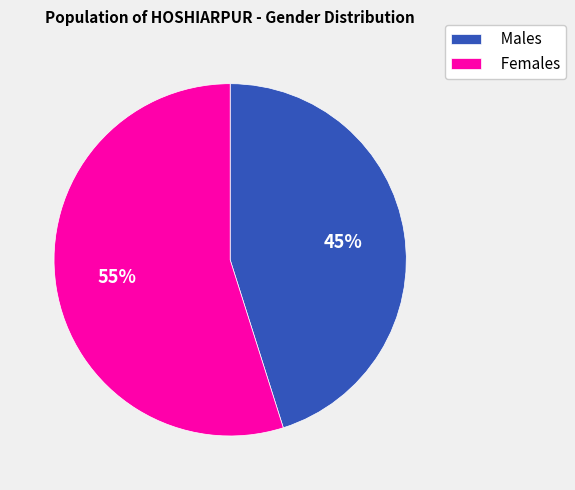

What is the largest slice in the pie chart?

Females